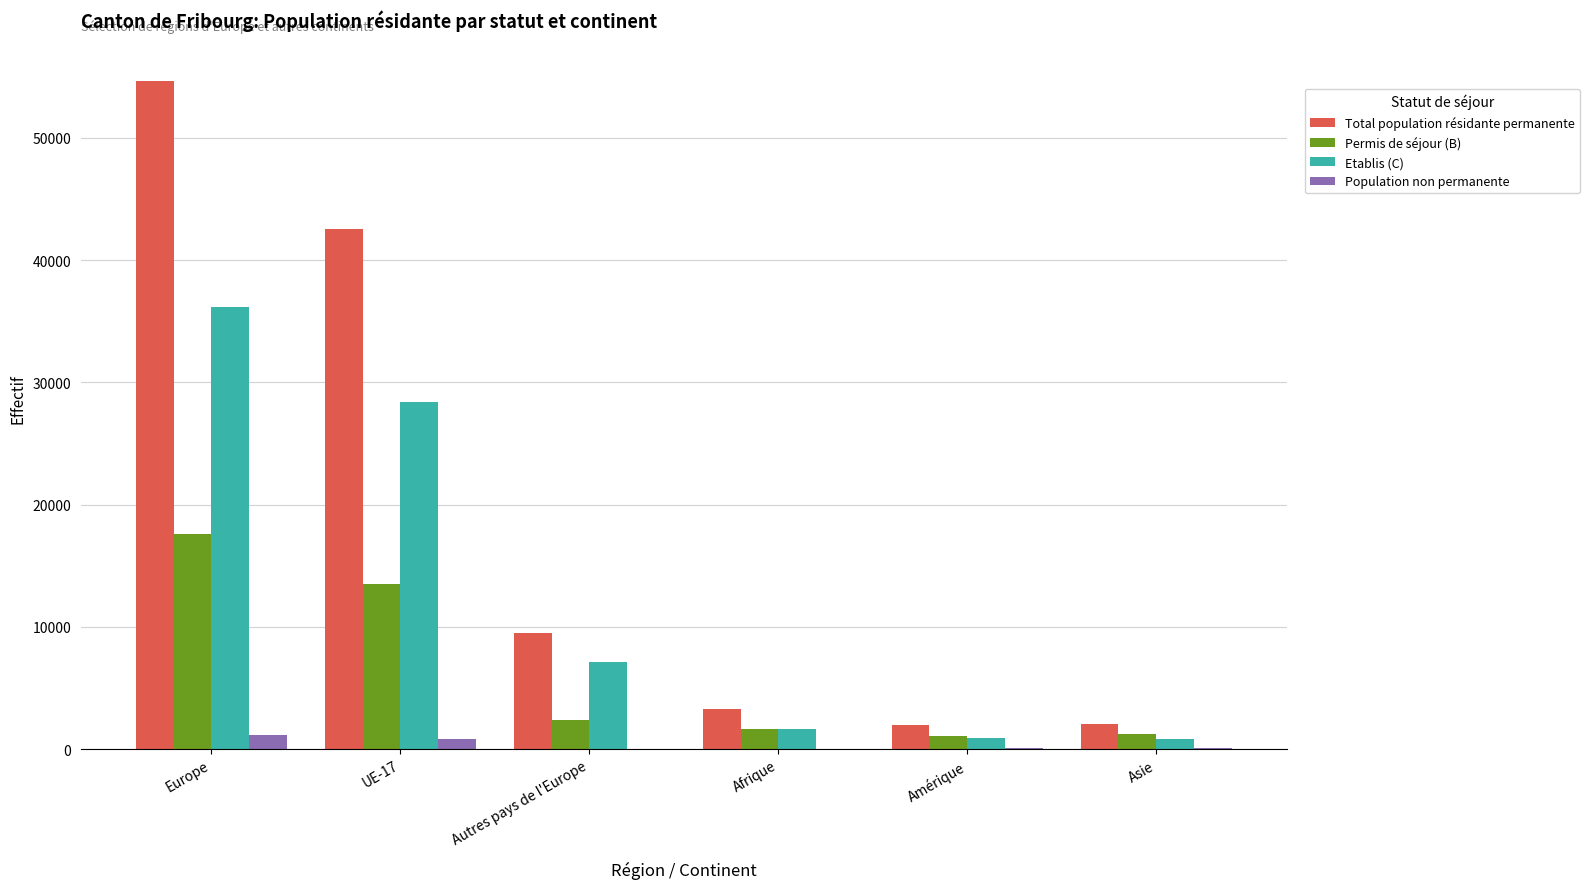

Between Autres pays de l'Europe and Afrique, which series saw the biggest shift?

Total population résidante permanente